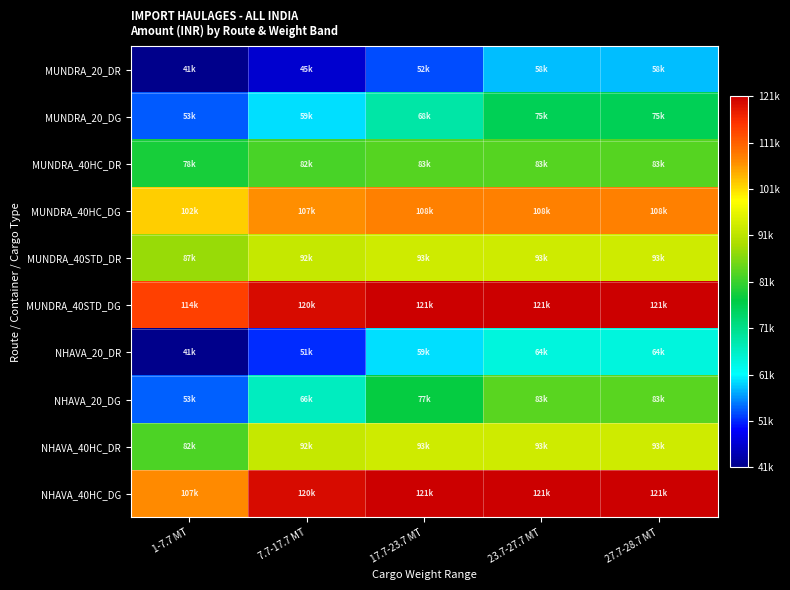

Which series changed the most between 1-7.7 MT and 23.7-27.7 MT?

NHAVA_20_DG